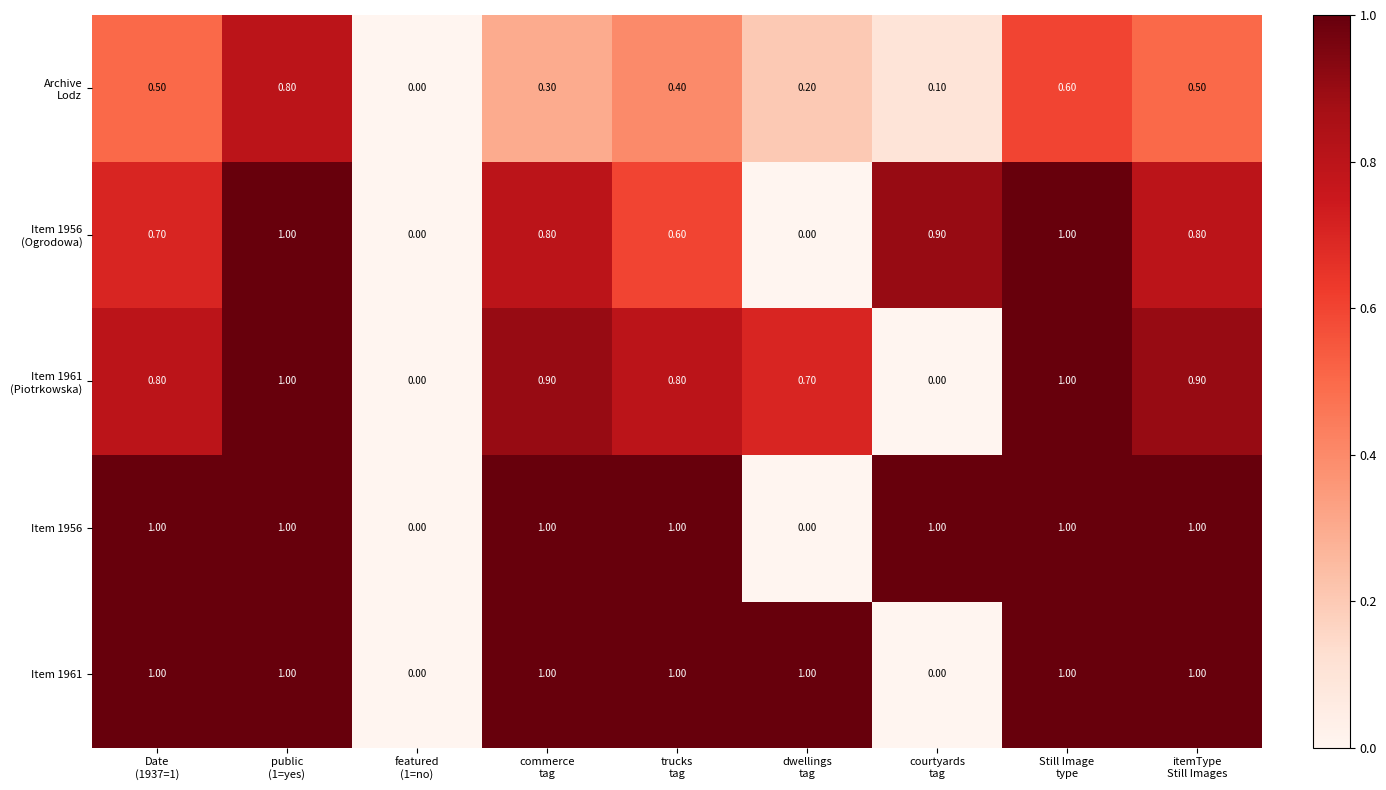

What is the average value of the Item 1956 series?

0.8